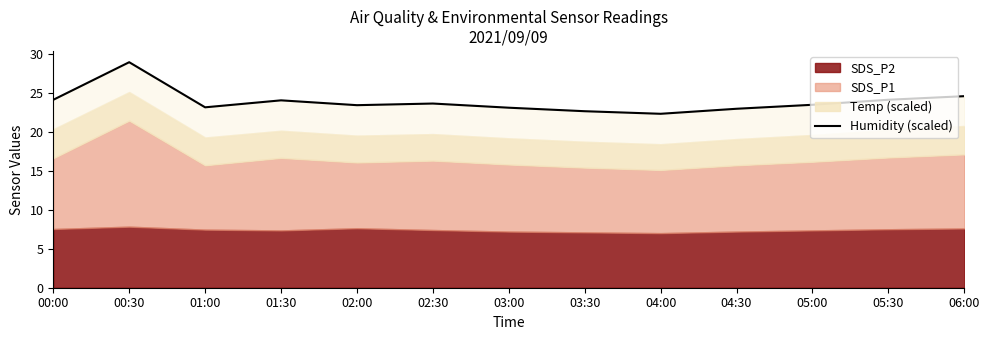

At which label is the value closest to 25?

06:00